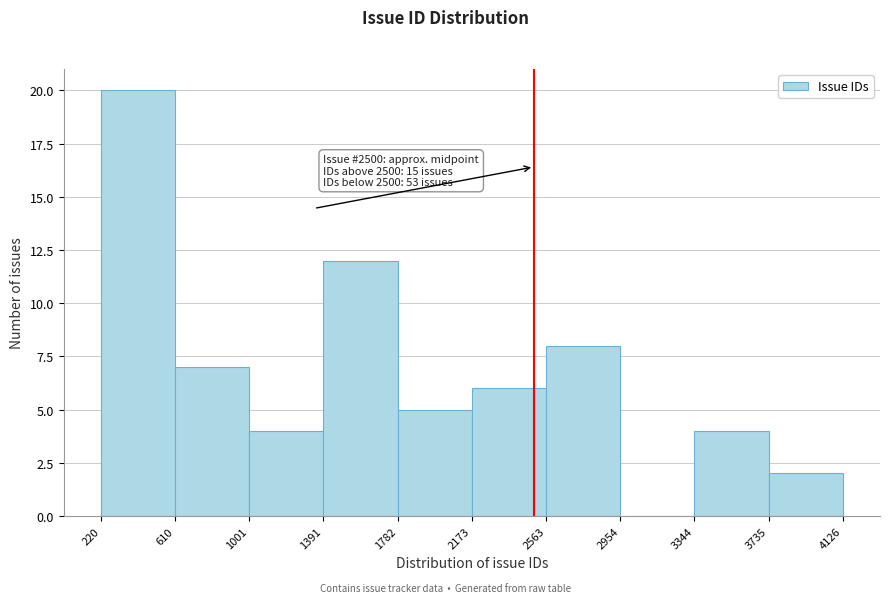

Which range on the x-axis has the tallest bar?

220 to 610